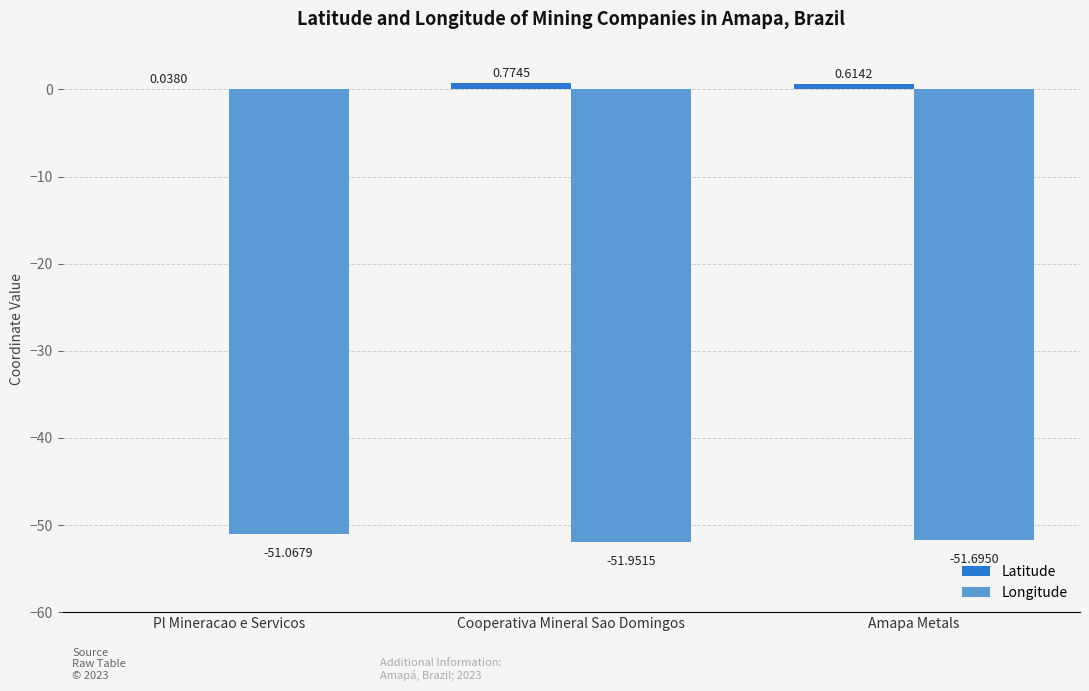

What is the sum of the Latitude values at Pl Mineracao e Servicos and Amapa Metals?

0.7